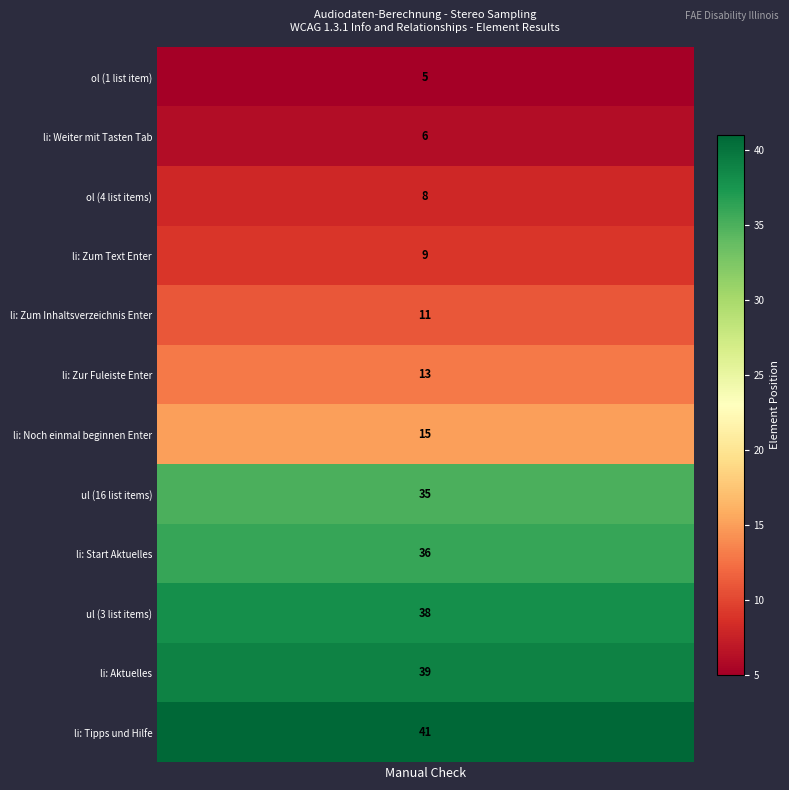

How many data points are less than 43?

12